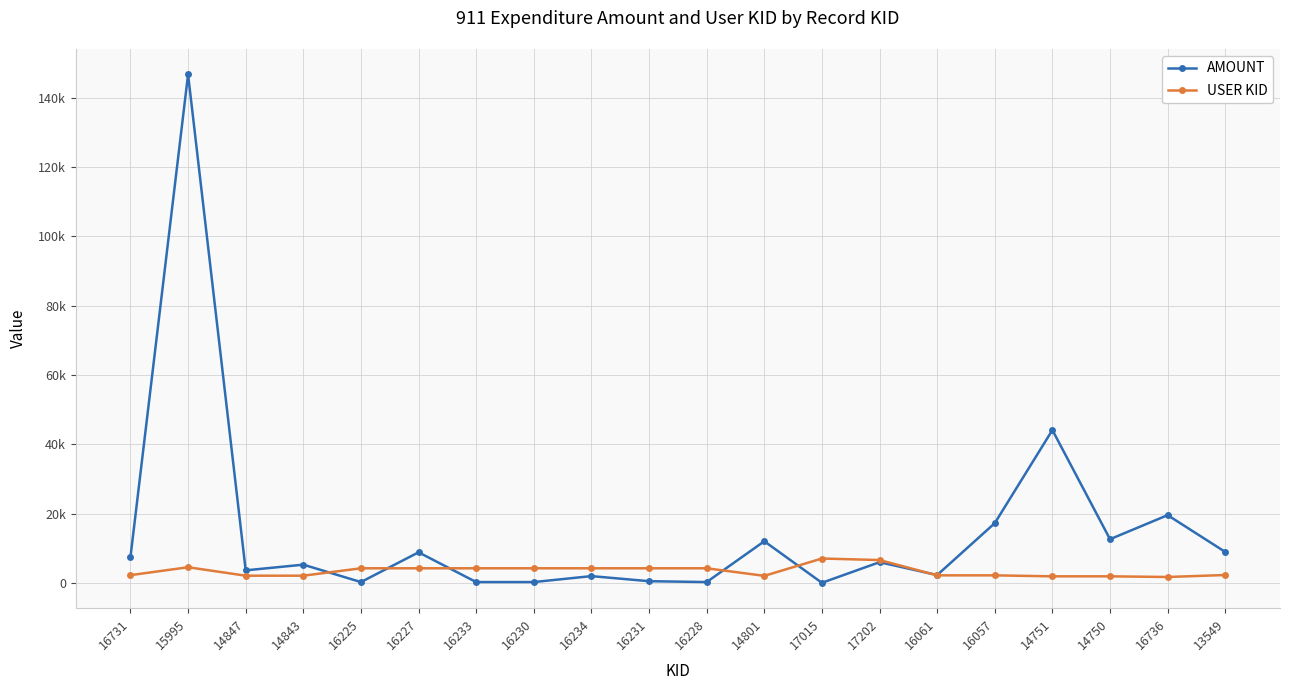

What is the difference between the USER KID values at 13549 and 16234?

1939.0